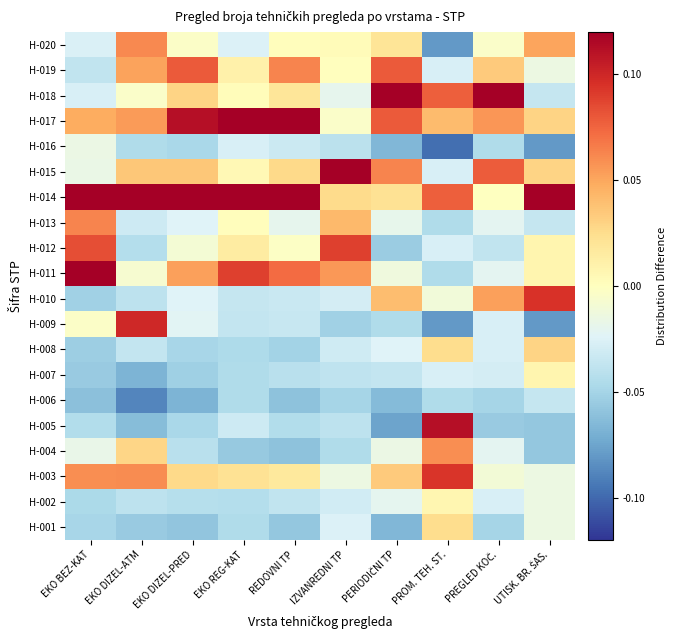

Reading left to right, what are all the values shown in this chart?

H-001: EKO BEZ-KAT=-0.0	EKO DIZEL-ATM=-0.1	EKO DIZEL-PRED=-0.1	EKO REG-KAT=-0.0	REDOVNI TP=-0.1	IZVANREDNI TP=-0.0	PERIODIČNI TP=-0.1	PROM. TEH. ST.=0.0	PREGLED KOČ.=-0.1	UTISK. BR. ŠAS.=-0.0
H-002: EKO BEZ-KAT=-0.0	EKO DIZEL-ATM=-0.0	EKO DIZEL-PRED=-0.0	EKO REG-KAT=-0.0	REDOVNI TP=-0.0	IZVANREDNI TP=-0.0	PERIODIČNI TP=-0.0	PROM. TEH. ST.=0.0	PREGLED KOČ.=-0.0	UTISK. BR. ŠAS.=-0.0
H-003: EKO BEZ-KAT=0.1	EKO DIZEL-ATM=0.1	EKO DIZEL-PRED=0.0	EKO REG-KAT=0.0	REDOVNI TP=0.0	IZVANREDNI TP=-0.0	PERIODIČNI TP=0.0	PROM. TEH. ST.=0.1	PREGLED KOČ.=-0.0	UTISK. BR. ŠAS.=-0.0
H-004: EKO BEZ-KAT=-0.0	EKO DIZEL-ATM=0.0	EKO DIZEL-PRED=-0.0	EKO REG-KAT=-0.1	REDOVNI TP=-0.1	IZVANREDNI TP=-0.0	PERIODIČNI TP=-0.0	PROM. TEH. ST.=0.1	PREGLED KOČ.=-0.0	UTISK. BR. ŠAS.=-0.1
H-005: EKO BEZ-KAT=-0.0	EKO DIZEL-ATM=-0.1	EKO DIZEL-PRED=-0.0	EKO REG-KAT=-0.0	REDOVNI TP=-0.0	IZVANREDNI TP=-0.0	PERIODIČNI TP=-0.1	PROM. TEH. ST.=0.1	PREGLED KOČ.=-0.1	UTISK. BR. ŠAS.=-0.1
H-006: EKO BEZ-KAT=-0.1	EKO DIZEL-ATM=-0.1	EKO DIZEL-PRED=-0.1	EKO REG-KAT=-0.0	REDOVNI TP=-0.1	IZVANREDNI TP=-0.1	PERIODIČNI TP=-0.1	PROM. TEH. ST.=-0.0	PREGLED KOČ.=-0.0	UTISK. BR. ŠAS.=-0.0
H-007: EKO BEZ-KAT=-0.1	EKO DIZEL-ATM=-0.1	EKO DIZEL-PRED=-0.1	EKO REG-KAT=-0.0	REDOVNI TP=-0.0	IZVANREDNI TP=-0.0	PERIODIČNI TP=-0.0	PROM. TEH. ST.=-0.0	PREGLED KOČ.=-0.0	UTISK. BR. ŠAS.=0.0
H-008: EKO BEZ-KAT=-0.1	EKO DIZEL-ATM=-0.0	EKO DIZEL-PRED=-0.0	EKO REG-KAT=-0.0	REDOVNI TP=-0.1	IZVANREDNI TP=-0.0	PERIODIČNI TP=-0.0	PROM. TEH. ST.=0.0	PREGLED KOČ.=-0.0	UTISK. BR. ŠAS.=0.0
H-009: EKO BEZ-KAT=-0.0	EKO DIZEL-ATM=0.1	EKO DIZEL-PRED=-0.0	EKO REG-KAT=-0.0	REDOVNI TP=-0.0	IZVANREDNI TP=-0.1	PERIODIČNI TP=-0.0	PROM. TEH. ST.=-0.1	PREGLED KOČ.=-0.0	UTISK. BR. ŠAS.=-0.1
H-010: EKO BEZ-KAT=-0.1	EKO DIZEL-ATM=-0.0	EKO DIZEL-PRED=-0.0	EKO REG-KAT=-0.0	REDOVNI TP=-0.0	IZVANREDNI TP=-0.0	PERIODIČNI TP=0.0	PROM. TEH. ST.=-0.0	PREGLED KOČ.=0.1	UTISK. BR. ŠAS.=0.1
H-011: EKO BEZ-KAT=0.1	EKO DIZEL-ATM=-0.0	EKO DIZEL-PRED=0.1	EKO REG-KAT=0.1	REDOVNI TP=0.1	IZVANREDNI TP=0.1	PERIODIČNI TP=-0.0	PROM. TEH. ST.=-0.0	PREGLED KOČ.=-0.0	UTISK. BR. ŠAS.=0.0
H-012: EKO BEZ-KAT=0.1	EKO DIZEL-ATM=-0.0	EKO DIZEL-PRED=-0.0	EKO REG-KAT=0.0	REDOVNI TP=-0.0	IZVANREDNI TP=0.1	PERIODIČNI TP=-0.1	PROM. TEH. ST.=-0.0	PREGLED KOČ.=-0.0	UTISK. BR. ŠAS.=0.0
H-013: EKO BEZ-KAT=0.1	EKO DIZEL-ATM=-0.0	EKO DIZEL-PRED=-0.0	EKO REG-KAT=0.0	REDOVNI TP=-0.0	IZVANREDNI TP=0.0	PERIODIČNI TP=-0.0	PROM. TEH. ST.=-0.0	PREGLED KOČ.=-0.0	UTISK. BR. ŠAS.=-0.0
H-014: EKO BEZ-KAT=0.1	EKO DIZEL-ATM=0.1	EKO DIZEL-PRED=0.2	EKO REG-KAT=0.2	REDOVNI TP=0.2	IZVANREDNI TP=0.0	PERIODIČNI TP=0.0	PROM. TEH. ST.=0.1	PREGLED KOČ.=-0.0	UTISK. BR. ŠAS.=0.2
H-015: EKO BEZ-KAT=-0.0	EKO DIZEL-ATM=0.0	EKO DIZEL-PRED=0.0	EKO REG-KAT=0.0	REDOVNI TP=0.0	IZVANREDNI TP=0.2	PERIODIČNI TP=0.1	PROM. TEH. ST.=-0.0	PREGLED KOČ.=0.1	UTISK. BR. ŠAS.=0.0
H-016: EKO BEZ-KAT=-0.0	EKO DIZEL-ATM=-0.0	EKO DIZEL-PRED=-0.0	EKO REG-KAT=-0.0	REDOVNI TP=-0.0	IZVANREDNI TP=-0.0	PERIODIČNI TP=-0.1	PROM. TEH. ST.=-0.1	PREGLED KOČ.=-0.0	UTISK. BR. ŠAS.=-0.1
H-017: EKO BEZ-KAT=0.0	EKO DIZEL-ATM=0.1	EKO DIZEL-PRED=0.1	EKO REG-KAT=0.1	REDOVNI TP=0.1	IZVANREDNI TP=-0.0	PERIODIČNI TP=0.1	PROM. TEH. ST.=0.0	PREGLED KOČ.=0.1	UTISK. BR. ŠAS.=0.0
H-018: EKO BEZ-KAT=-0.0	EKO DIZEL-ATM=-0.0	EKO DIZEL-PRED=0.0	EKO REG-KAT=0.0	REDOVNI TP=0.0	IZVANREDNI TP=-0.0	PERIODIČNI TP=0.2	PROM. TEH. ST.=0.1	PREGLED KOČ.=0.2	UTISK. BR. ŠAS.=-0.0
H-019: EKO BEZ-KAT=-0.0	EKO DIZEL-ATM=0.1	EKO DIZEL-PRED=0.1	EKO REG-KAT=0.0	REDOVNI TP=0.1	IZVANREDNI TP=0.0	PERIODIČNI TP=0.1	PROM. TEH. ST.=-0.0	PREGLED KOČ.=0.0	UTISK. BR. ŠAS.=-0.0
H-020: EKO BEZ-KAT=-0.0	EKO DIZEL-ATM=0.1	EKO DIZEL-PRED=-0.0	EKO REG-KAT=-0.0	REDOVNI TP=0.0	IZVANREDNI TP=0.0	PERIODIČNI TP=0.0	PROM. TEH. ST.=-0.1	PREGLED KOČ.=-0.0	UTISK. BR. ŠAS.=0.1